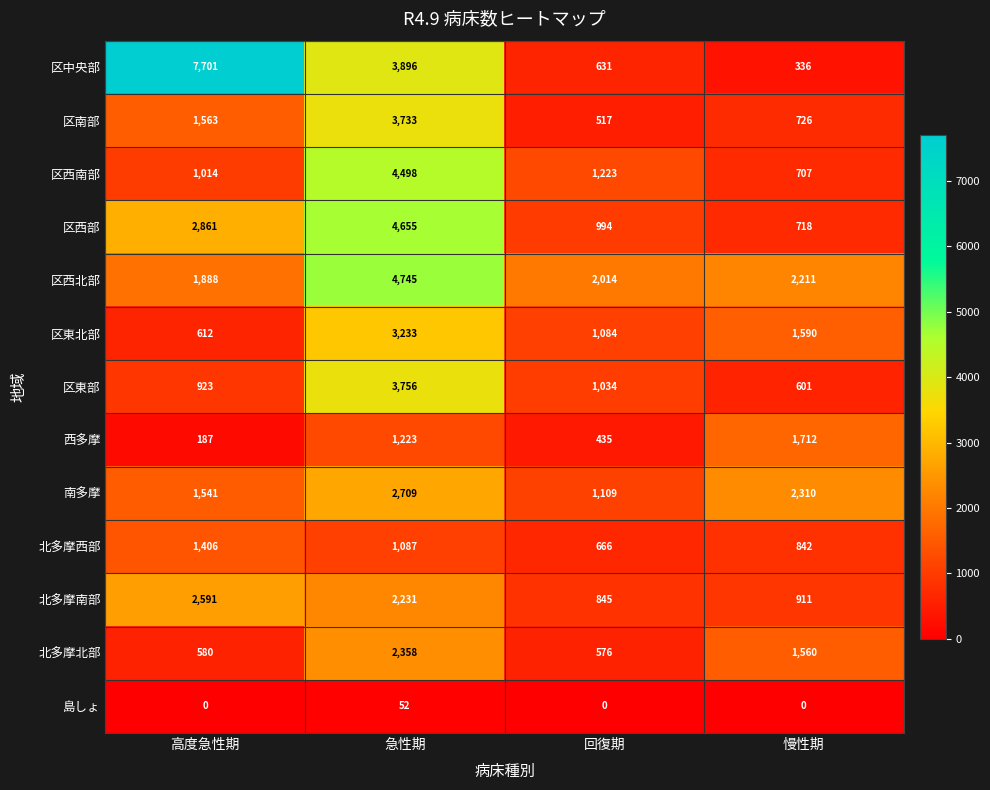

What is the sum of all 北多摩南部 values?

6578